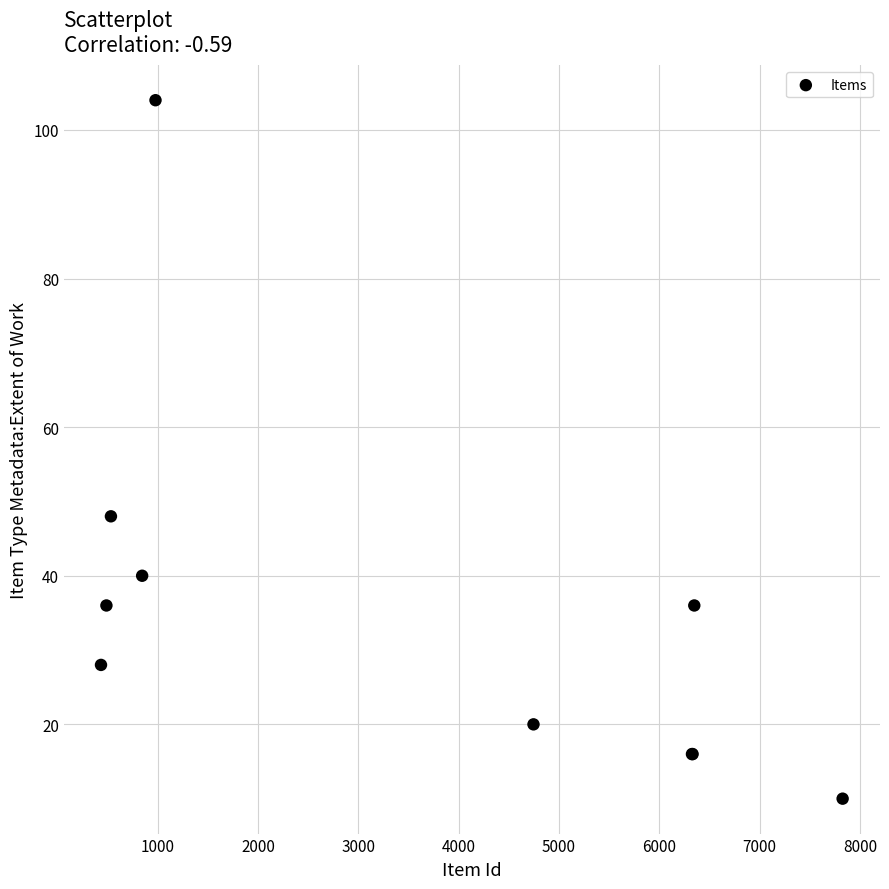

What Y value in the scatter plot is closest to 57?

48